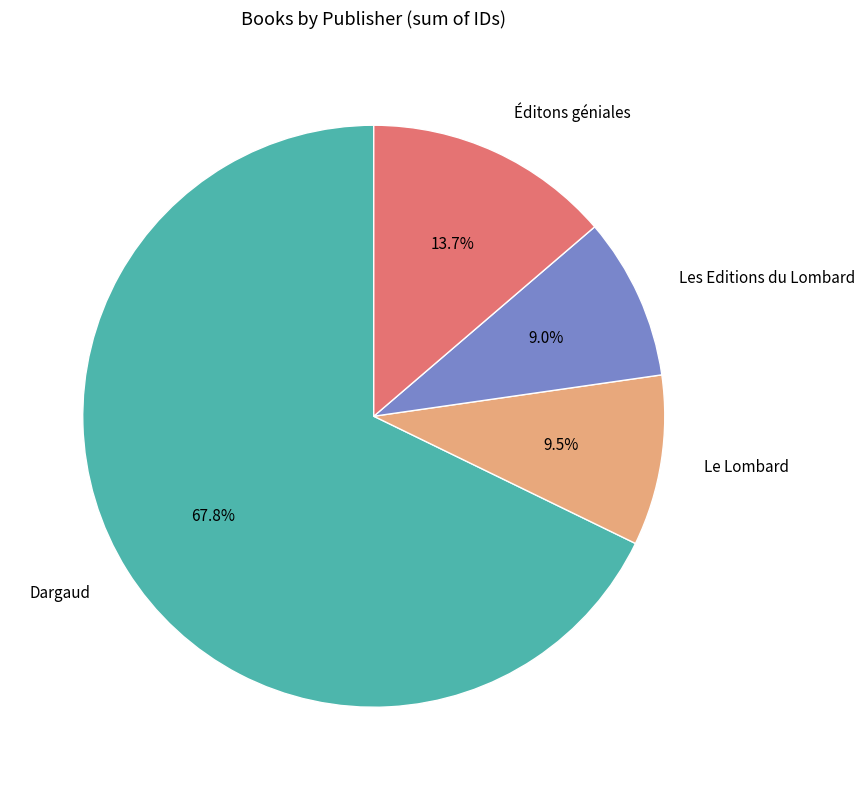

Which category has the biggest portion of the pie?

Dargaud